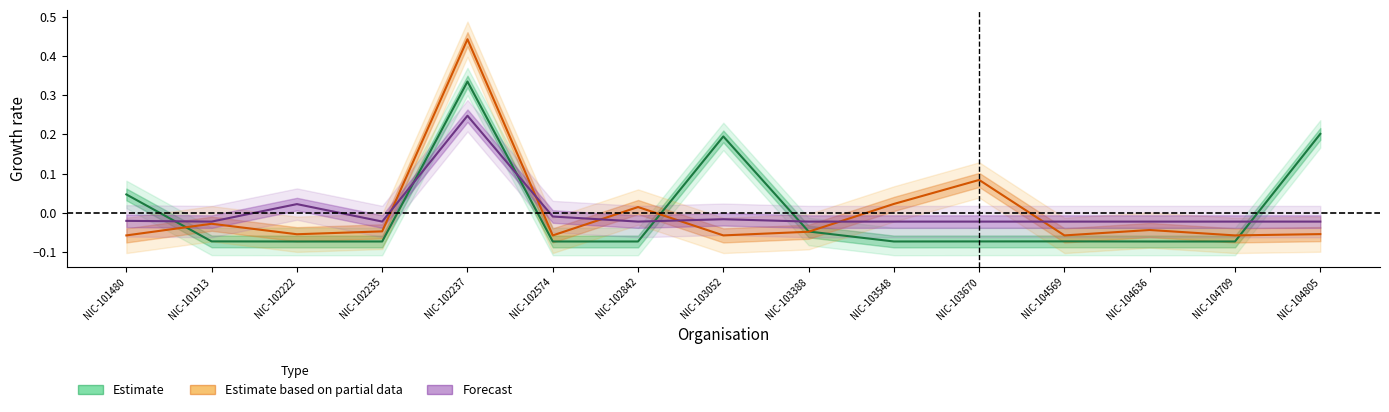

What is the difference between the second highest and second lowest values in the Estimate based on partial data series?

0.1